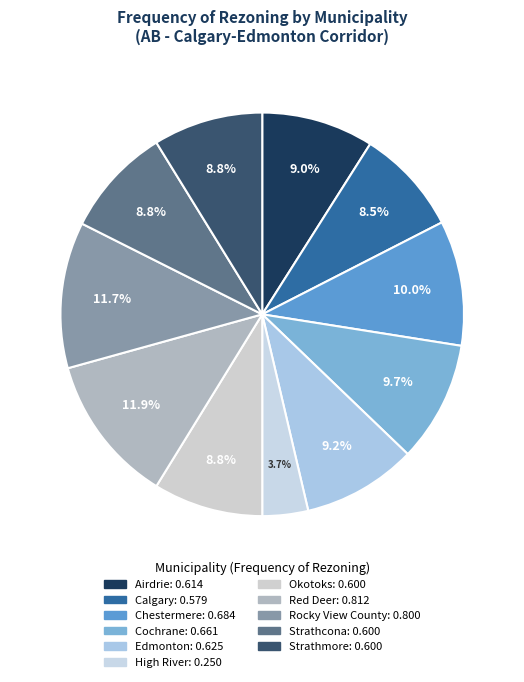

Count the number of slices in the pie.

11